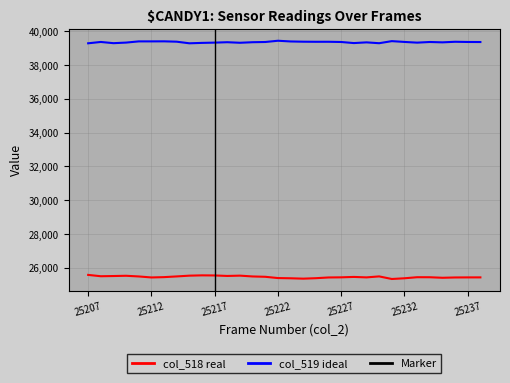

Which series has the widest spread of values?

col_518